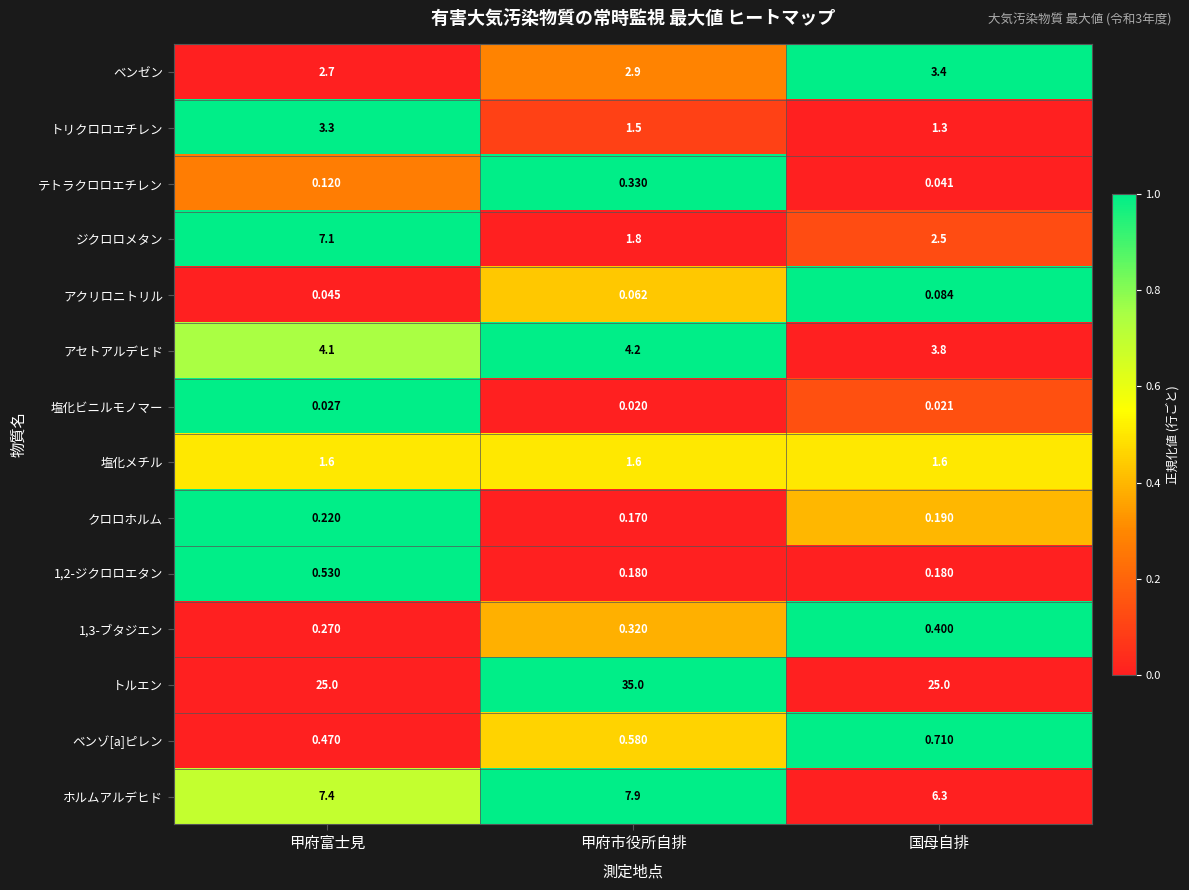

At which label is アクリロニトリル closest to 0?

甲府富士見